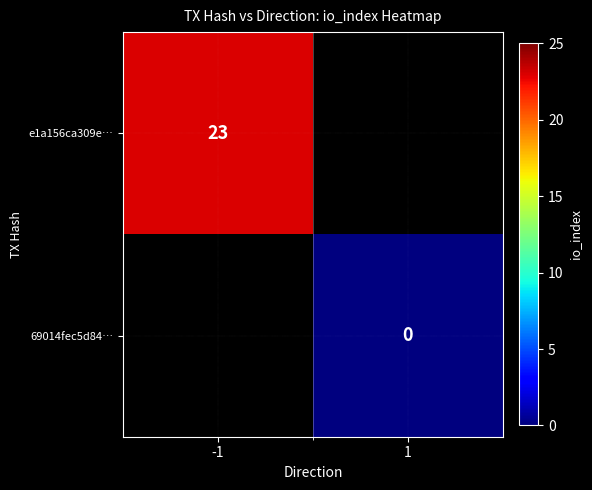

The e1a156ca309e… series shows 23 at -1. True or false?

True